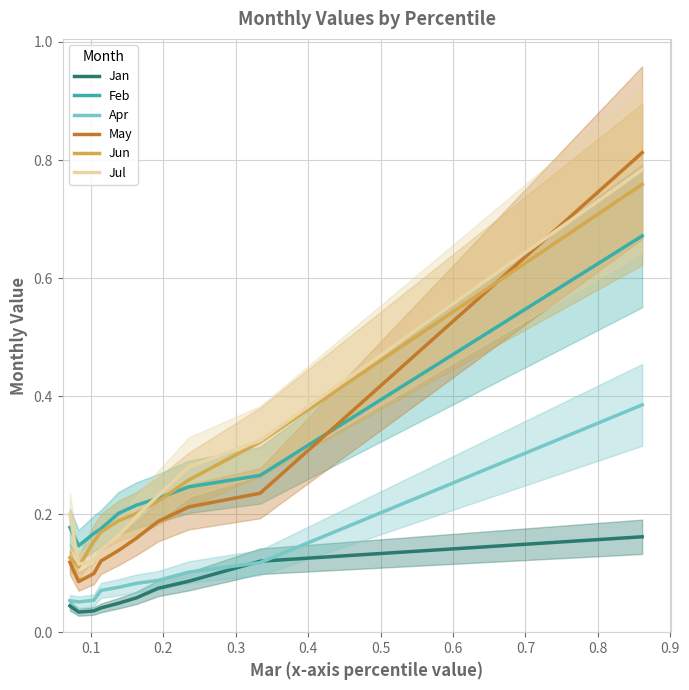

True or false: Jun and Apr intersect in this chart.

False